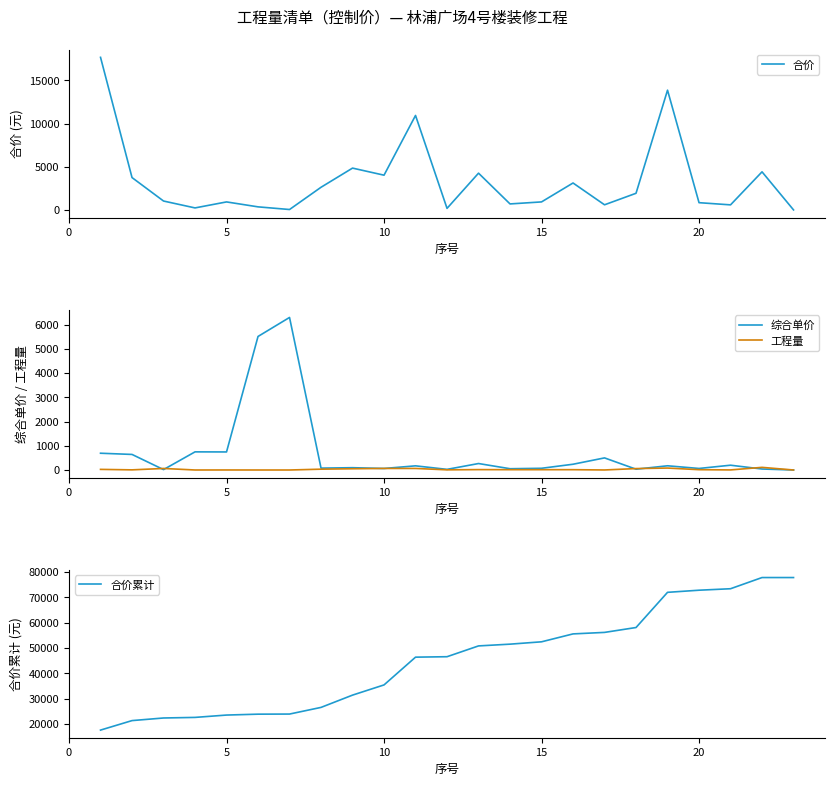

True or false: 合价 and 工程量 intersect in this chart.

False